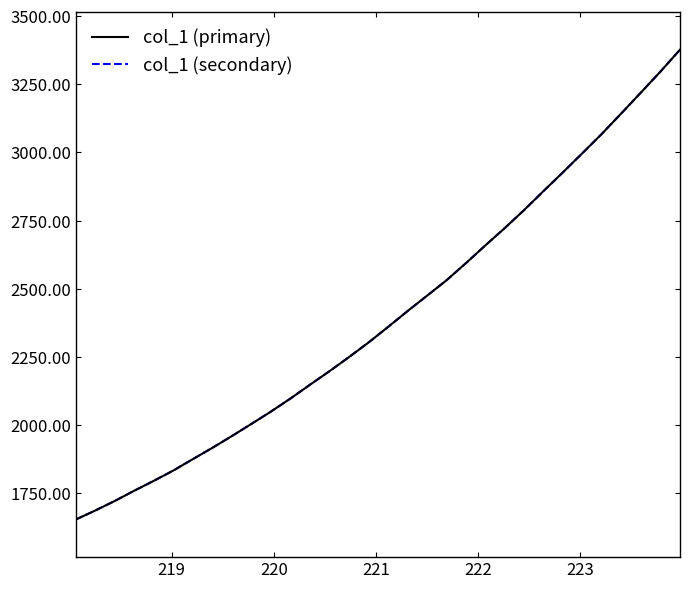

Does the chart have visible grid lines?

No